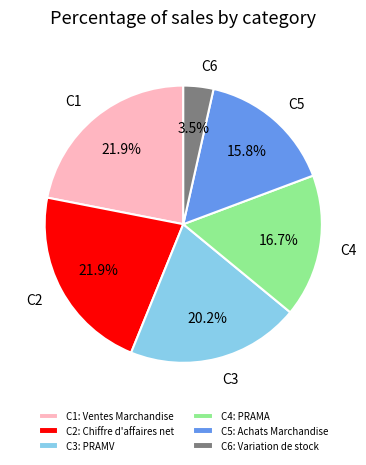

Count the number of slices in the pie.

6